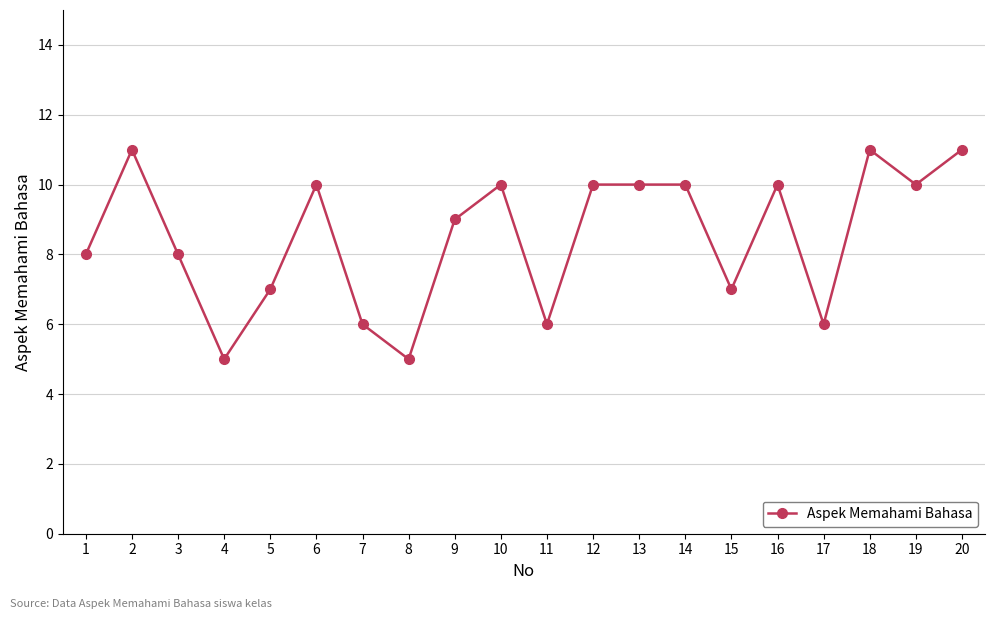

True or false: there are more than 1 points higher than both neighbors.

True